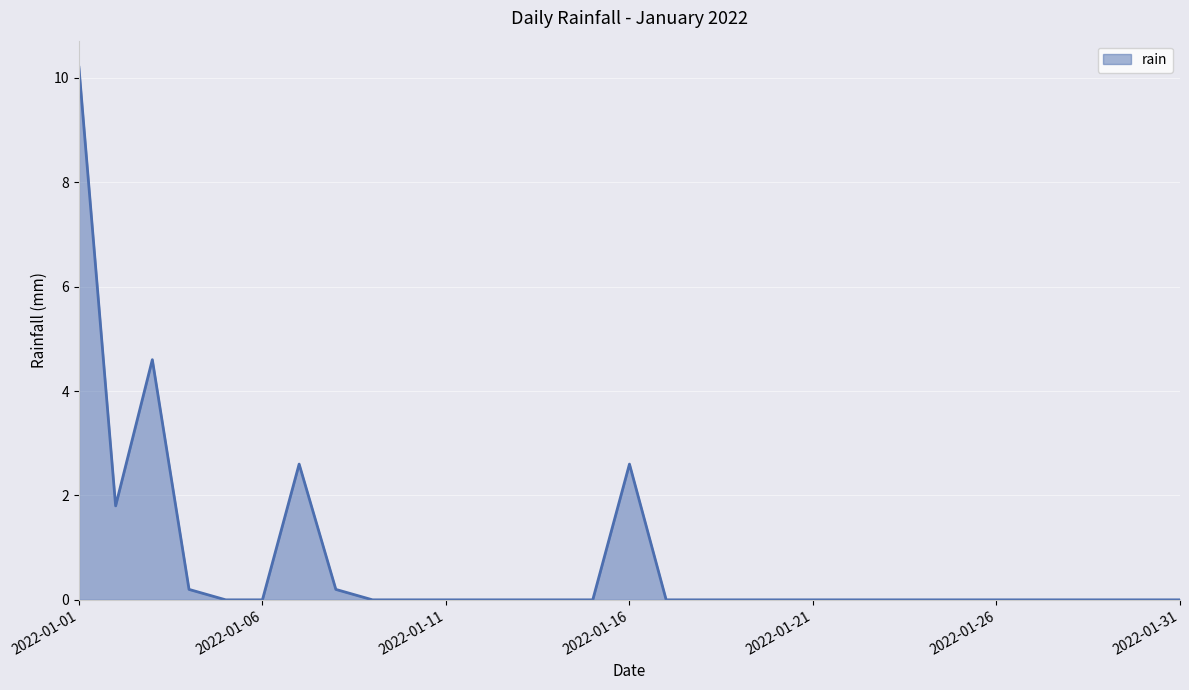

What is the greatest value displayed?

10.2